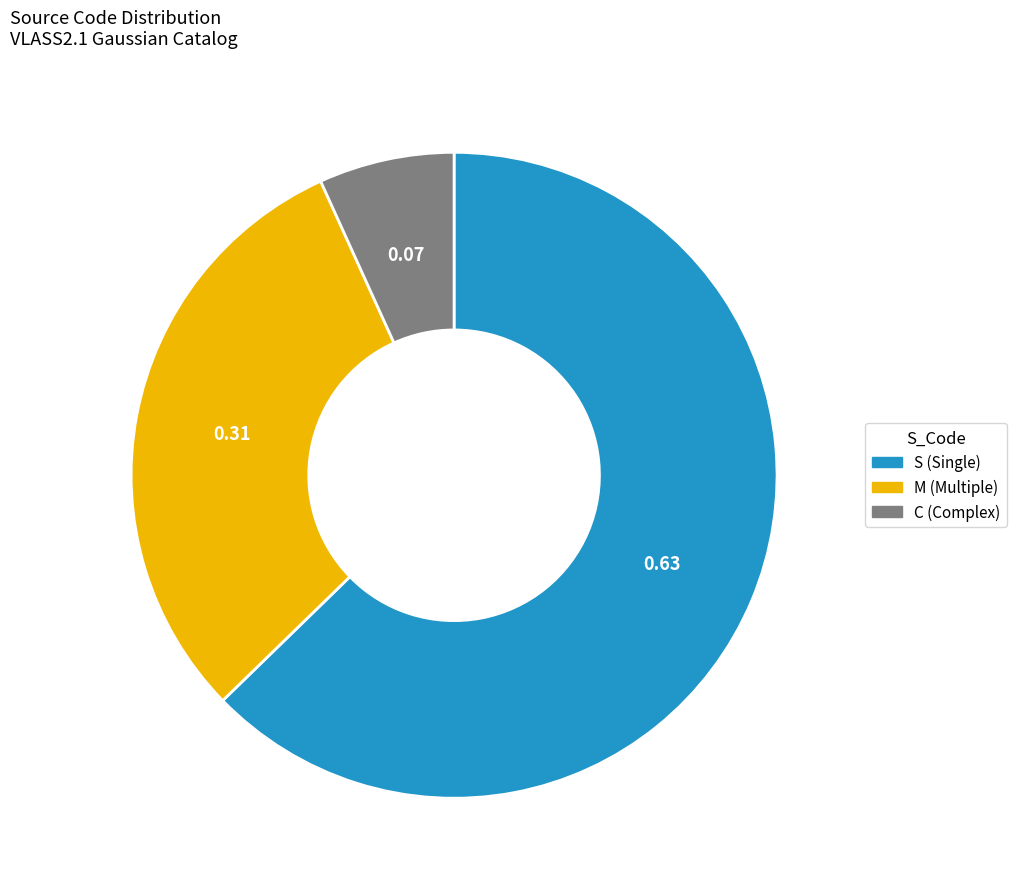

Which slice is the smallest?

C